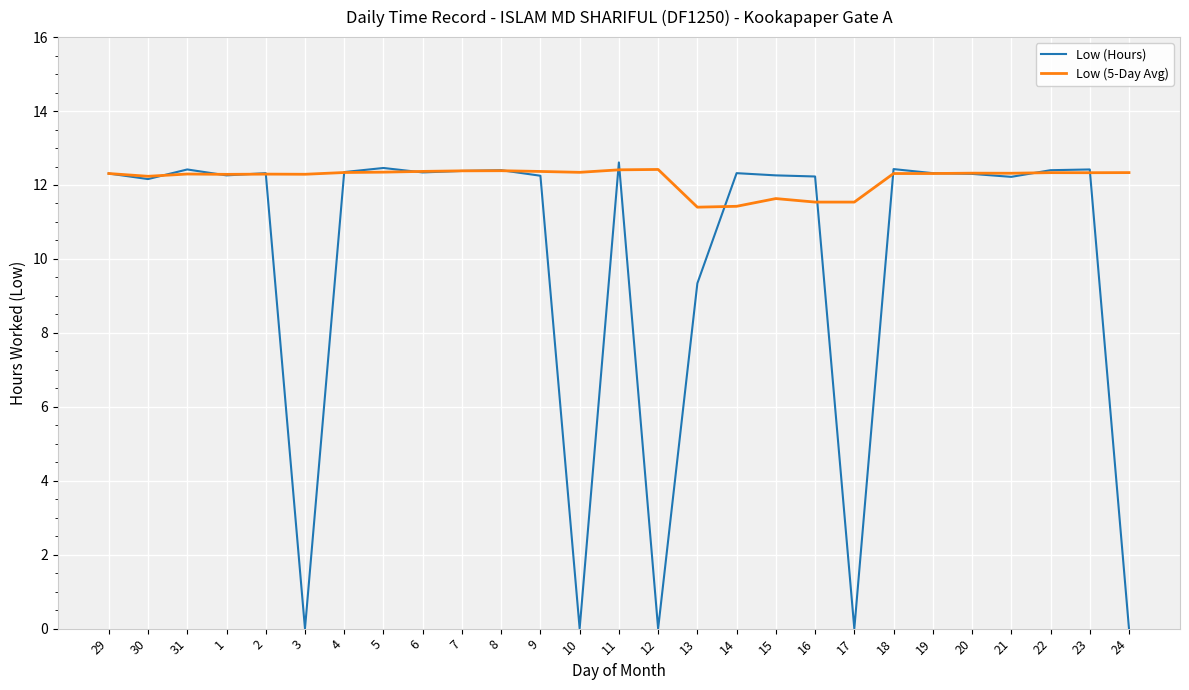

What position from the left is 8?

11